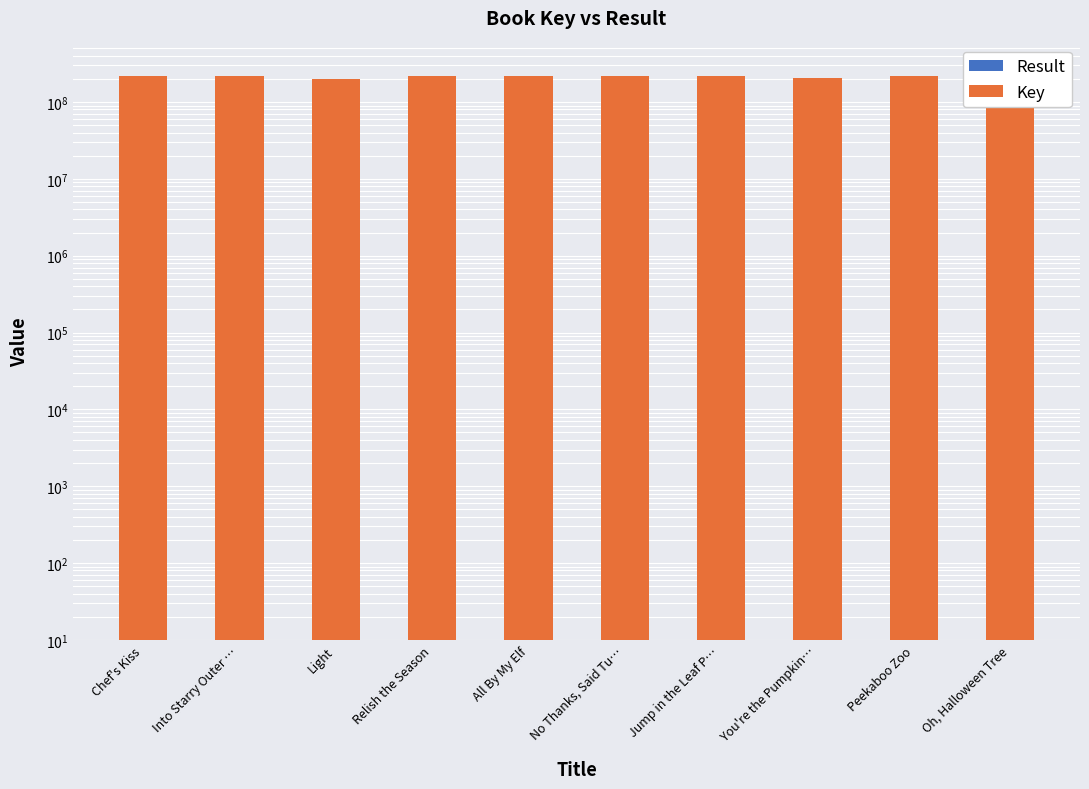

What is the sum of all Result values?

55